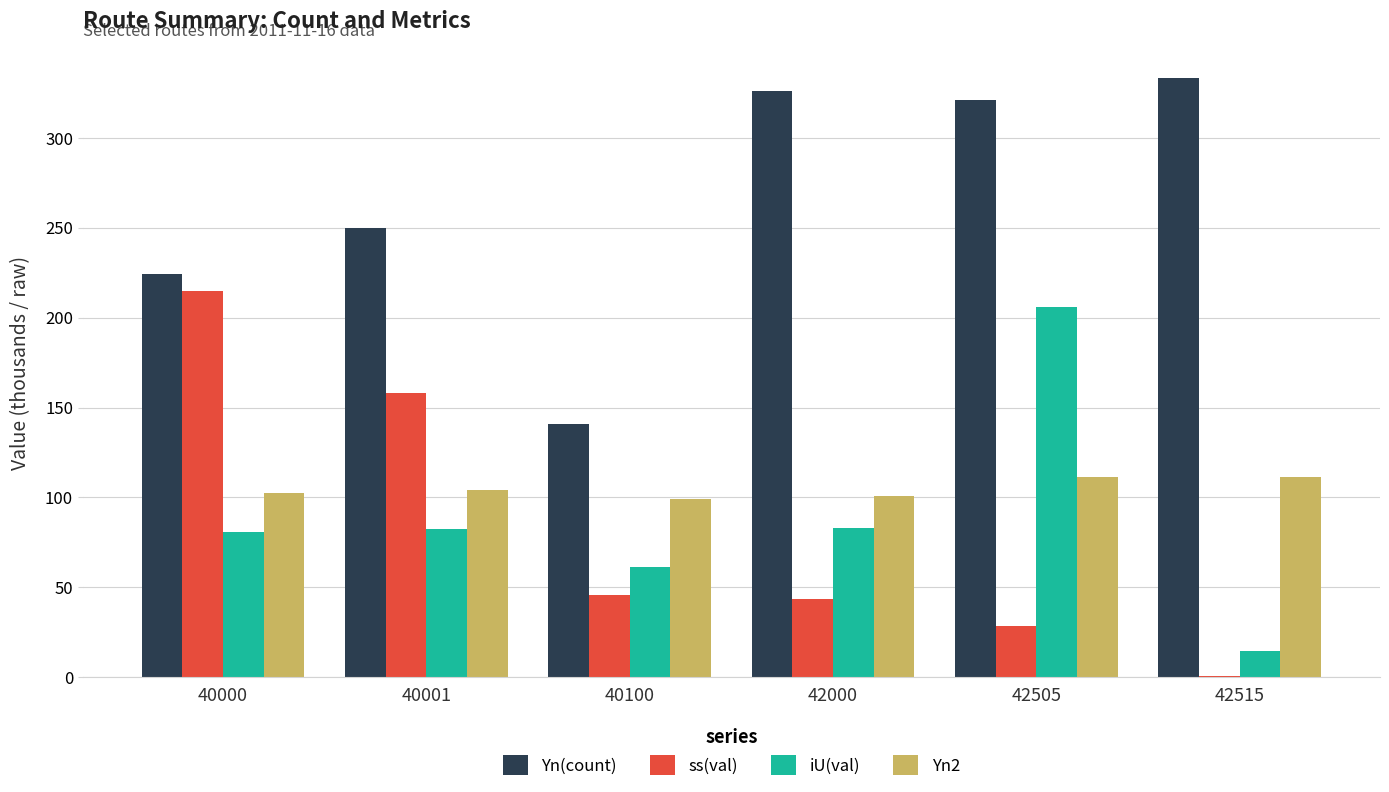

Which series changed the most between 42505 and 42515?

iU(val)